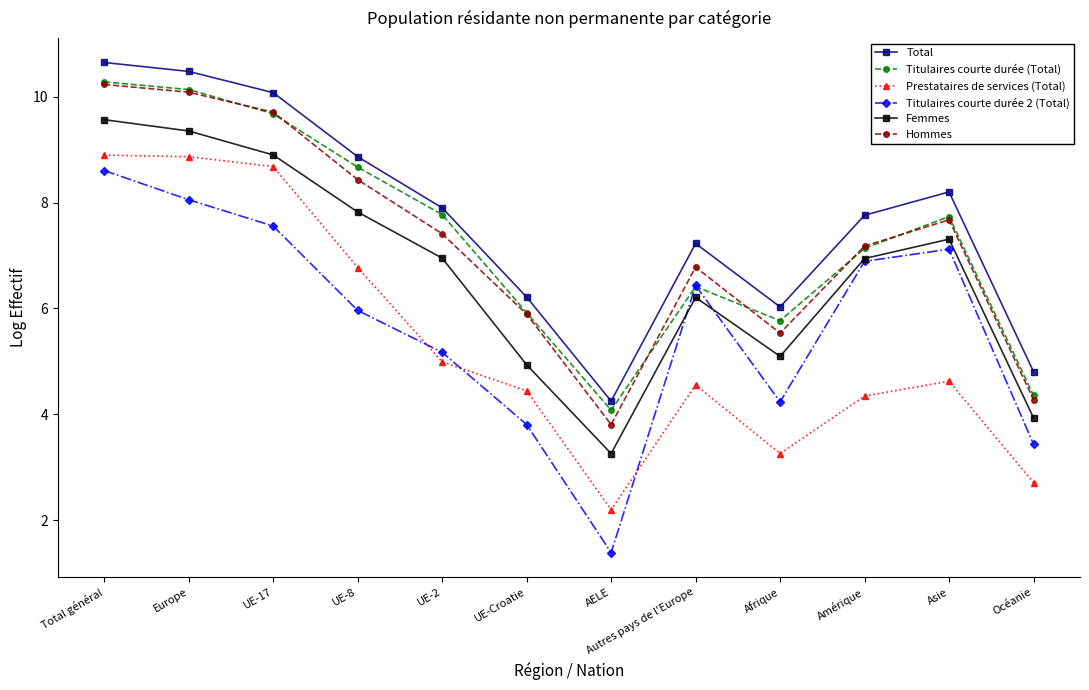

What is the difference between the Total values at UE-17 and Autres pays de l'Europe?

2.8